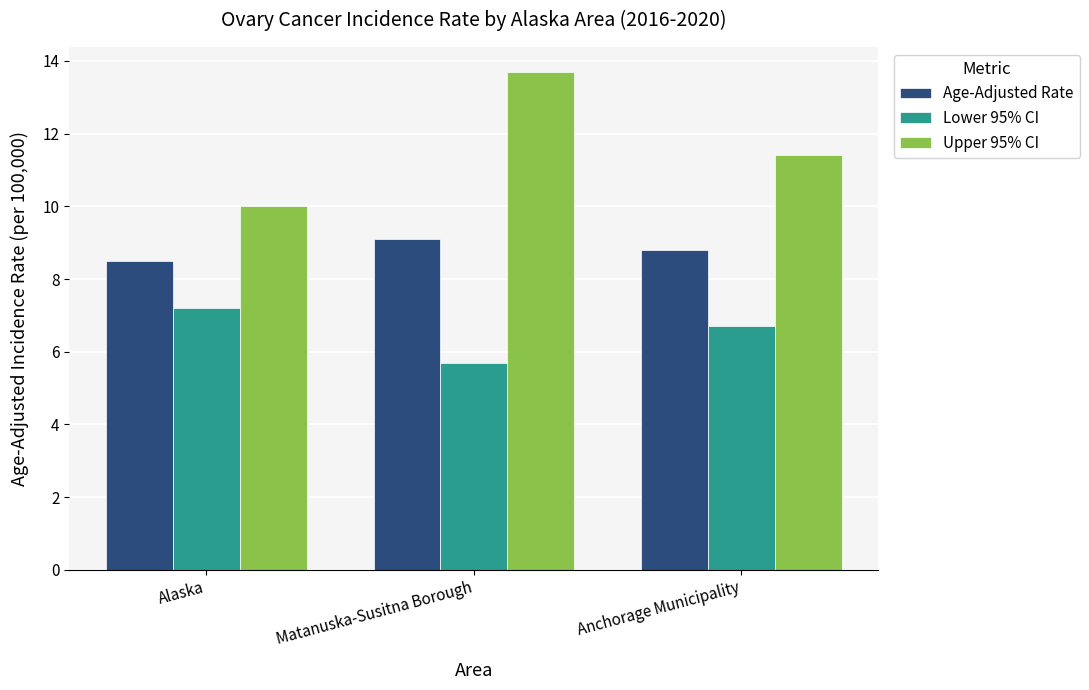

What is the label of the 1st bar from the left?

Alaska